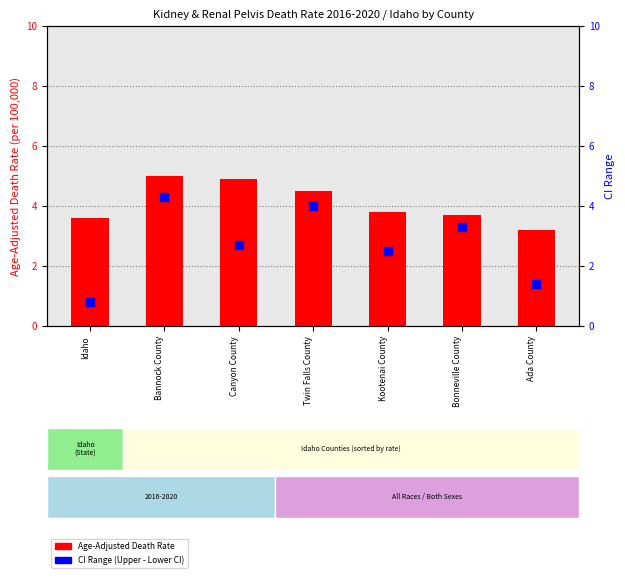

Which series reaches the maximum Y coordinate?

Age-Adjusted Death Rate